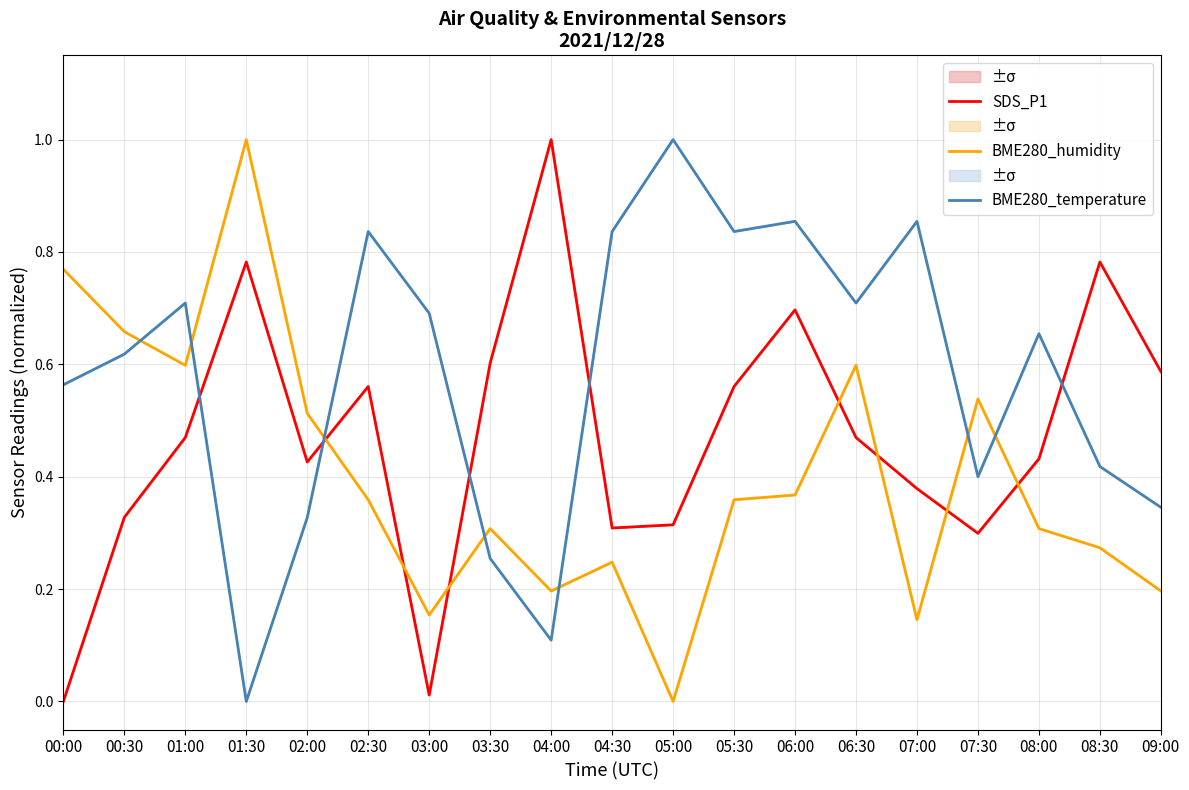

List the labels in order of SDS_P1 value, largest first.

04:00, 01:30, 08:30, 06:00, 03:30, 09:00, 02:30, 05:30, 01:00, 06:30, 08:00, 02:00, 07:00, 00:30, 05:00, 04:30, 07:30, 03:00, 00:00